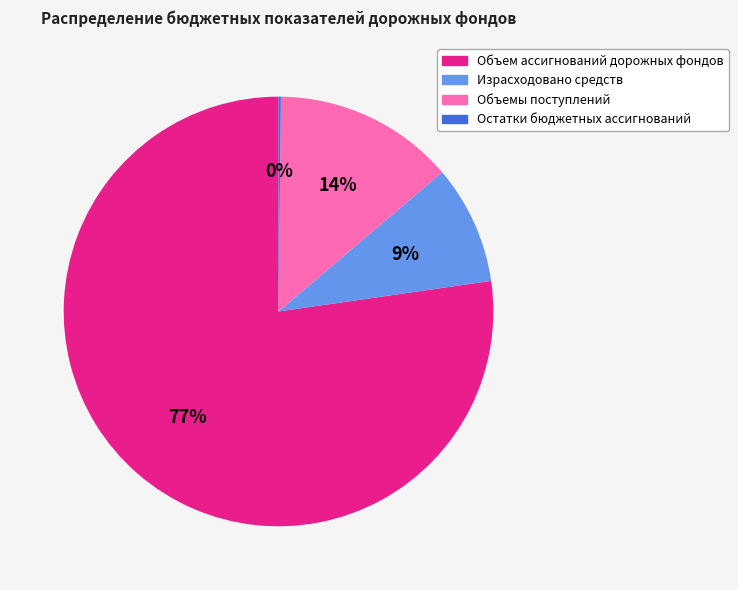

What is the largest slice in the pie chart?

Объем ассигнований дорожных фондов